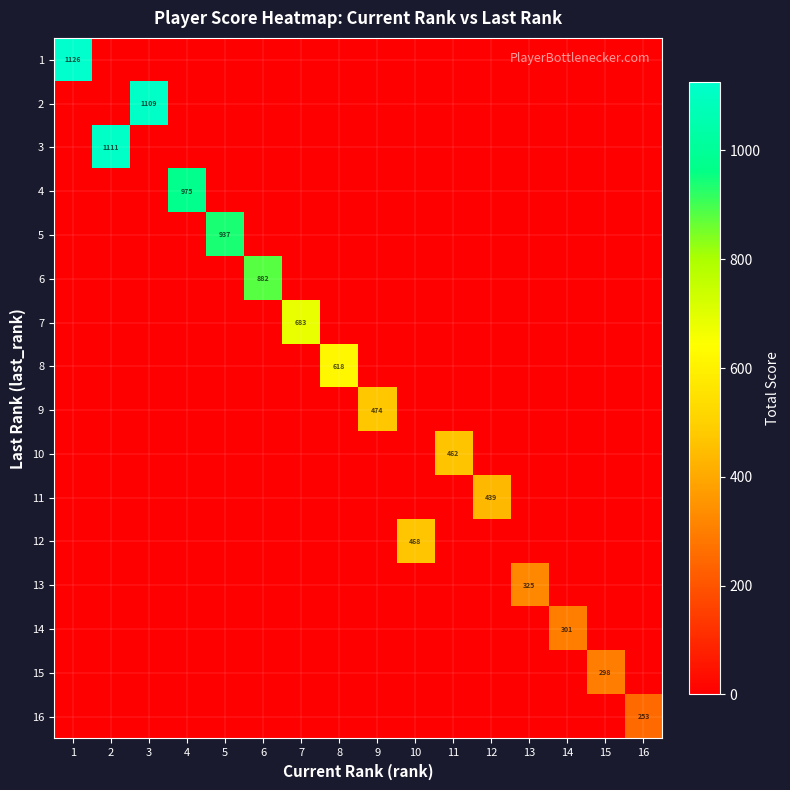

Rank the series by their maximum value, from lowest to highest.

16, 15, 14, 13, 11, 10, 12, 9, 8, 7, 6, 5, 4, 2, 3, 1